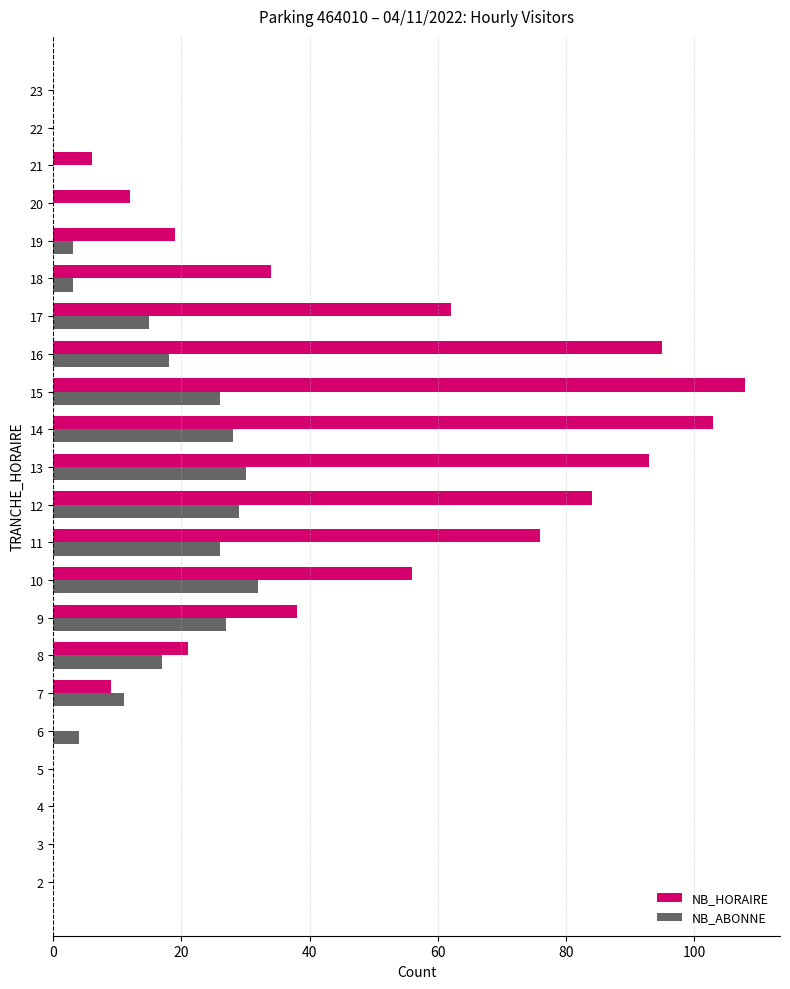

What is the sum of all NB_HORAIRE values?

816